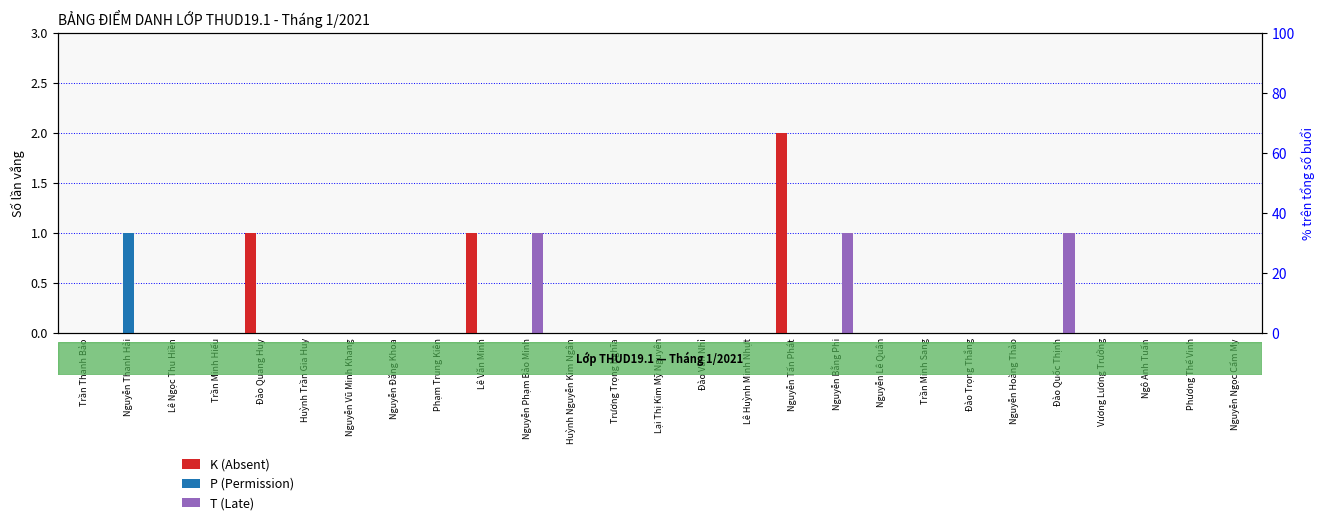

Rank the series by their maximum value, from lowest to highest.

P (Permission), T (Late), K (Absent)